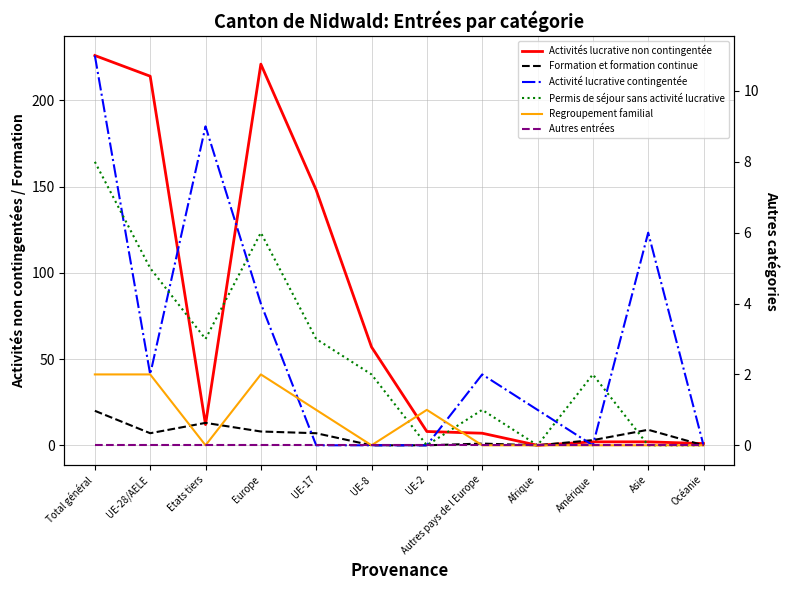

How many lines are shown in the chart?

6